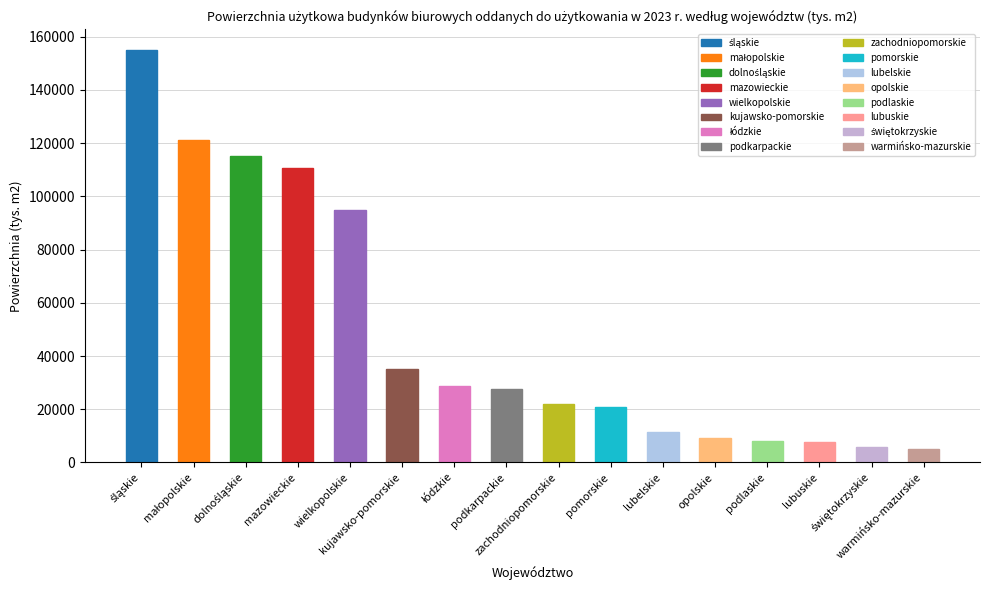

At which label is the value closest to 80002?

wielkopolskie